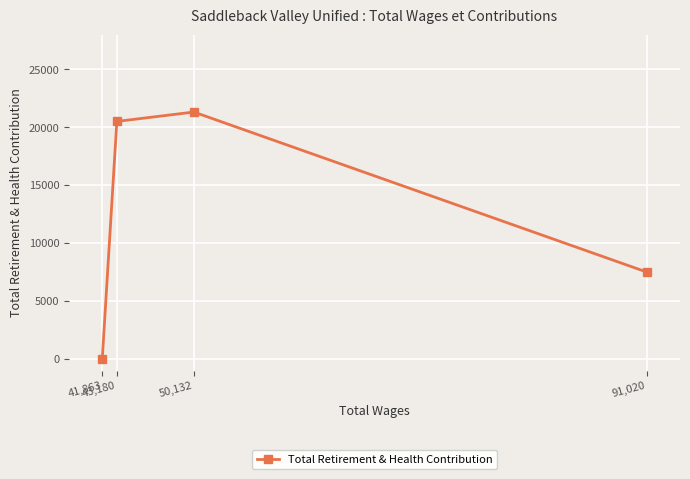

Rank the categories by value from lowest to highest.

41,863, 91,020, 43,180, 50,132